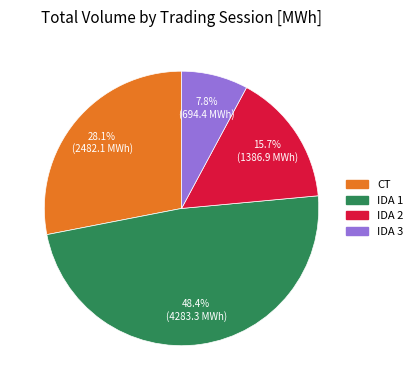

What is the largest slice in the pie chart?

IDA 1